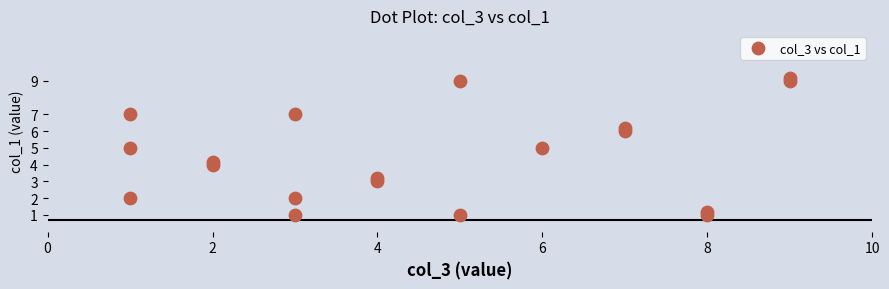

What is the range of X values (max minus min)?

8.0